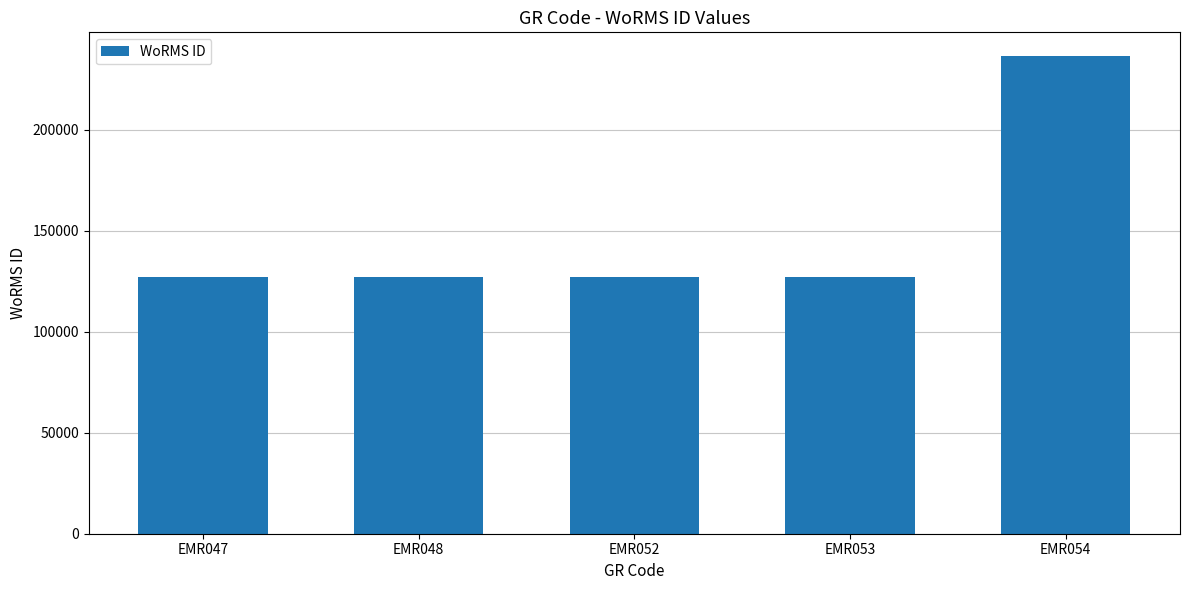

What is the change in value from EMR048 to EMR054?

+109335